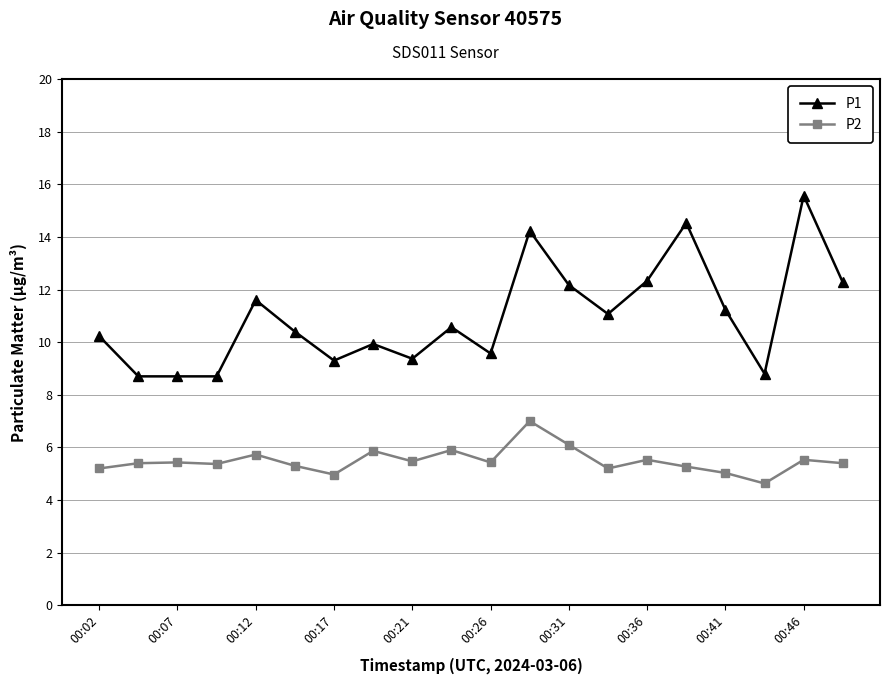

What is the value of the P1 point at the 1st from the left?

10.2